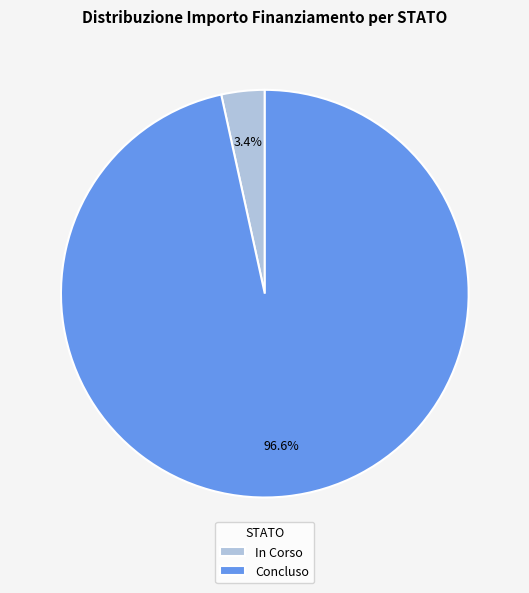

Which slice is the smallest?

In Corso